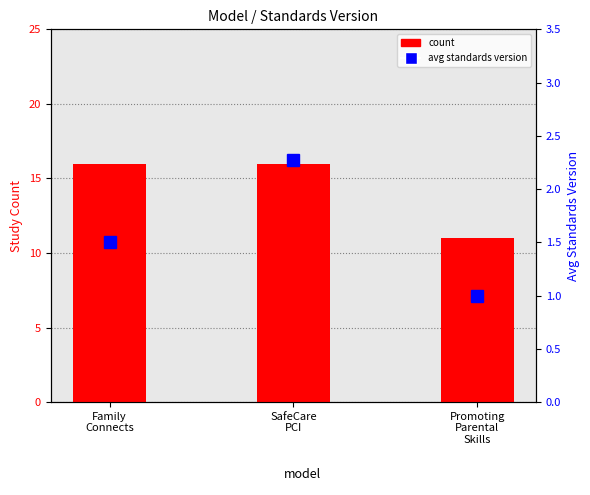

What is the sum of the count values at Family
Connects and Promoting
Parental
Skills?

27.0